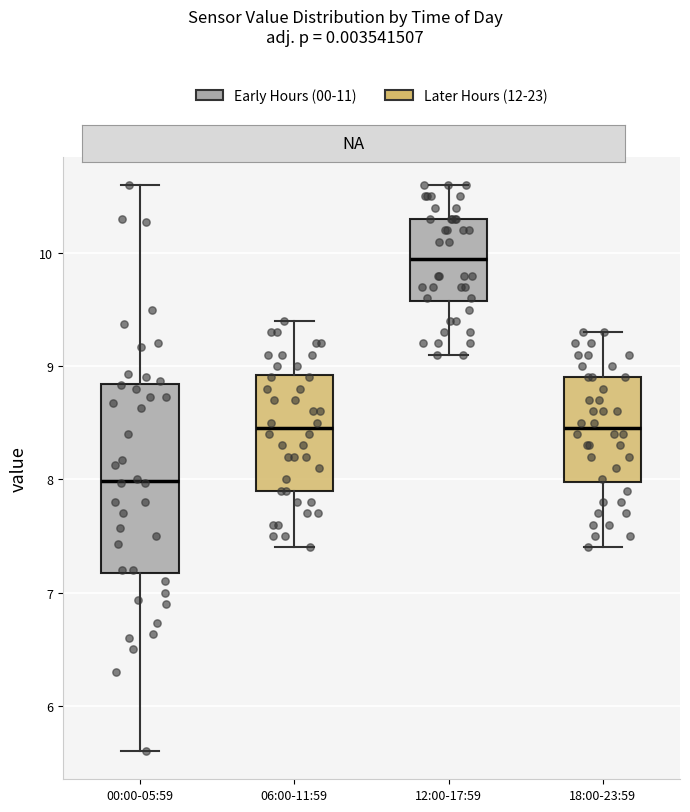

Reading left to right, read every box against the y-axis: the position of its median line, the range the box covers, and the ends of its whiskers. The values are not printed on the chart, so give them approximately, as read against the axis.

00:00-05:59: median 8.0, box 7.2 to 8.8, whiskers 5.6 to 10.6
06:00-11:59: median 8.5, box 7.9 to 8.9, whiskers 7.4 to 9.4
12:00-17:59: median 10.0, box 9.6 to 10.3, whiskers 9.1 to 10.6
18:00-23:59: median 8.5, box 8.0 to 8.9, whiskers 7.4 to 9.3